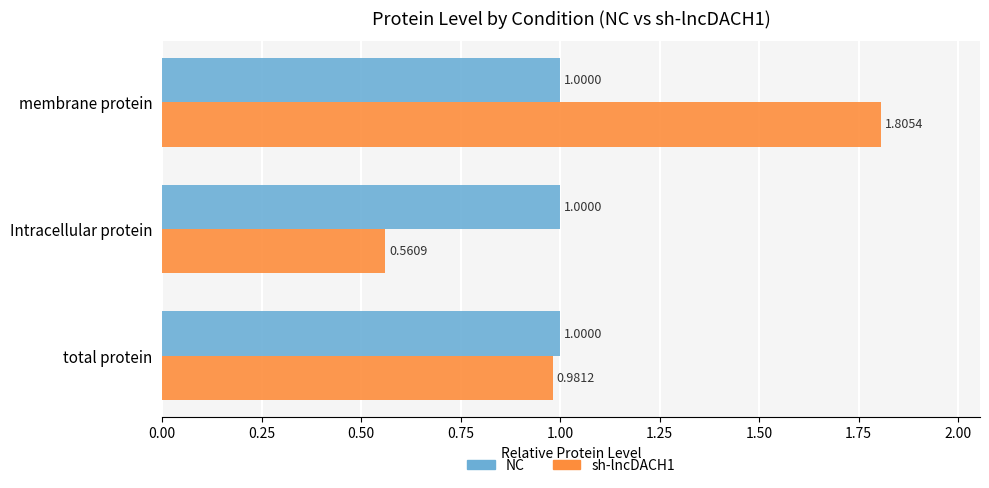

Rank the categories by sh-lncDACH1 value from lowest to highest.

Intracellular protein, total protein, membrane protein